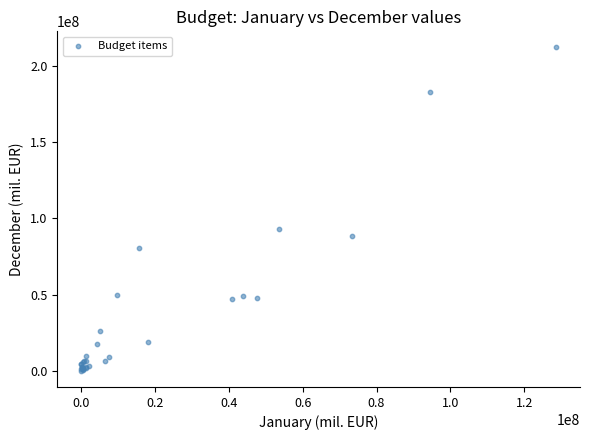

What Y value in the scatter plot is closest to 106068396?

93065811.2